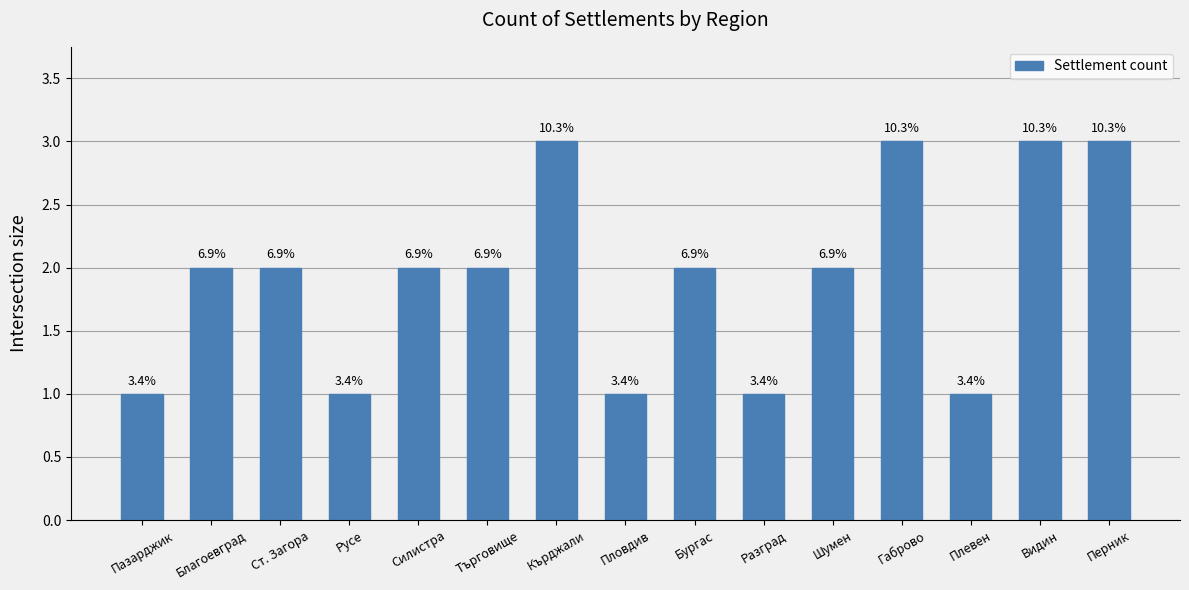

What is the sum of all values?

29